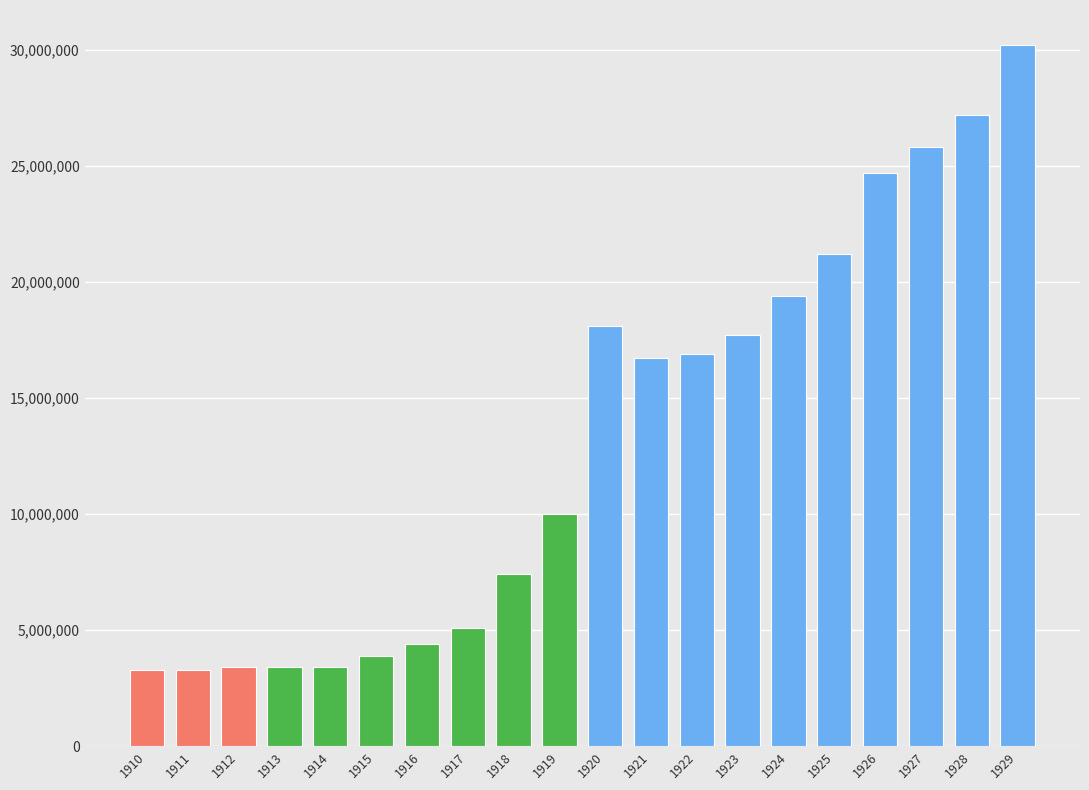

Are the bars horizontal?

No